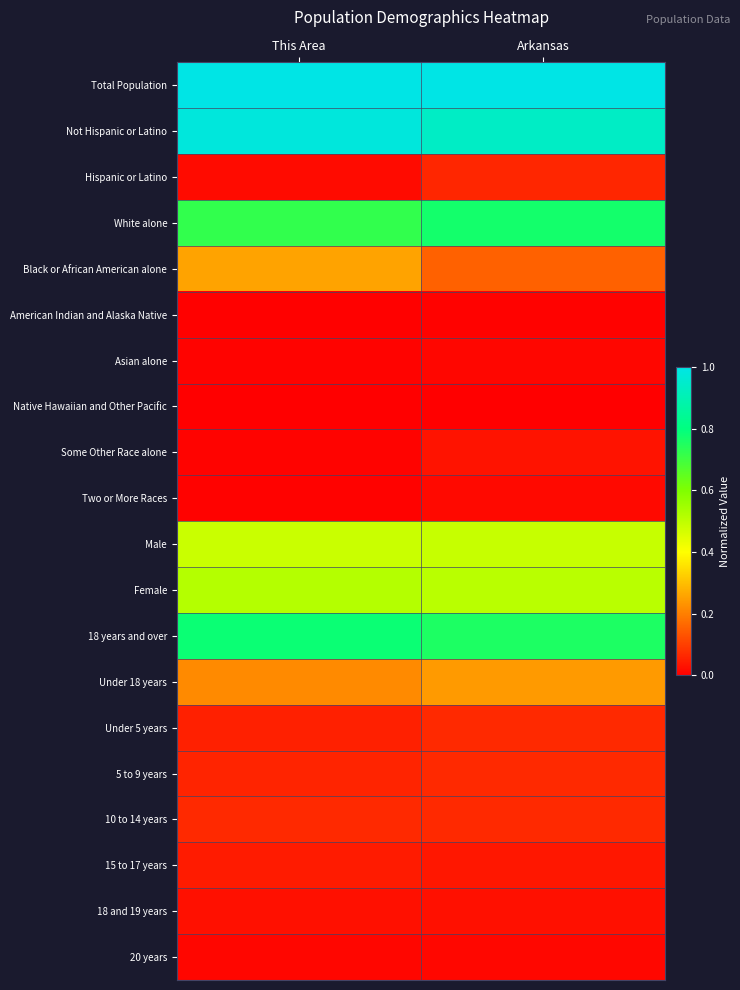

At which category is the sum across all series the highest?

Arkansas